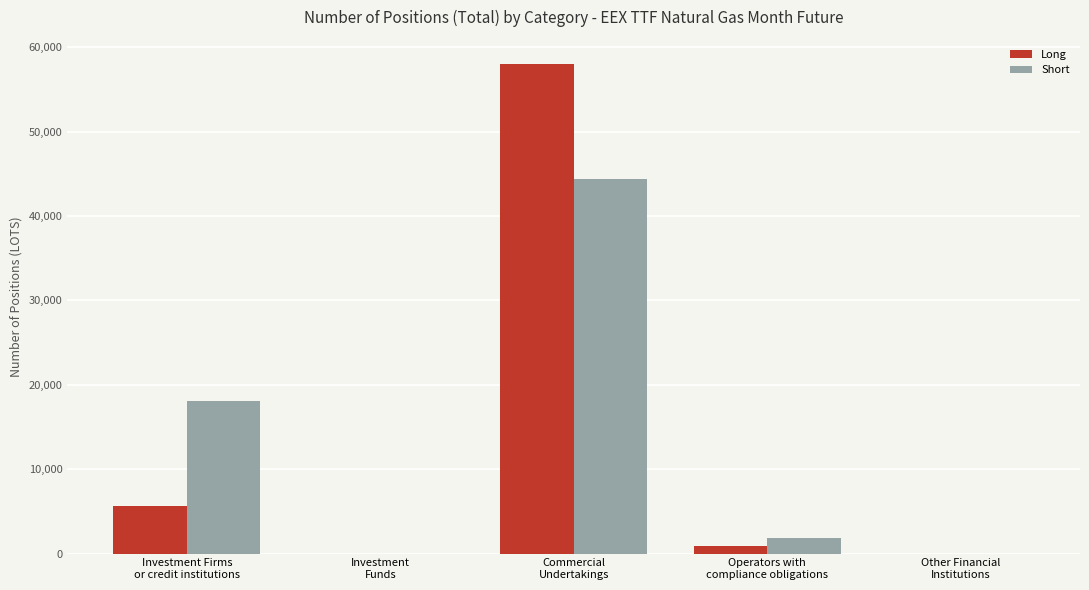

Reading left to right, extract all data points from this chart.

Long: 5628	0	57962	842	0
Short: 18132	0	44421	1879	0